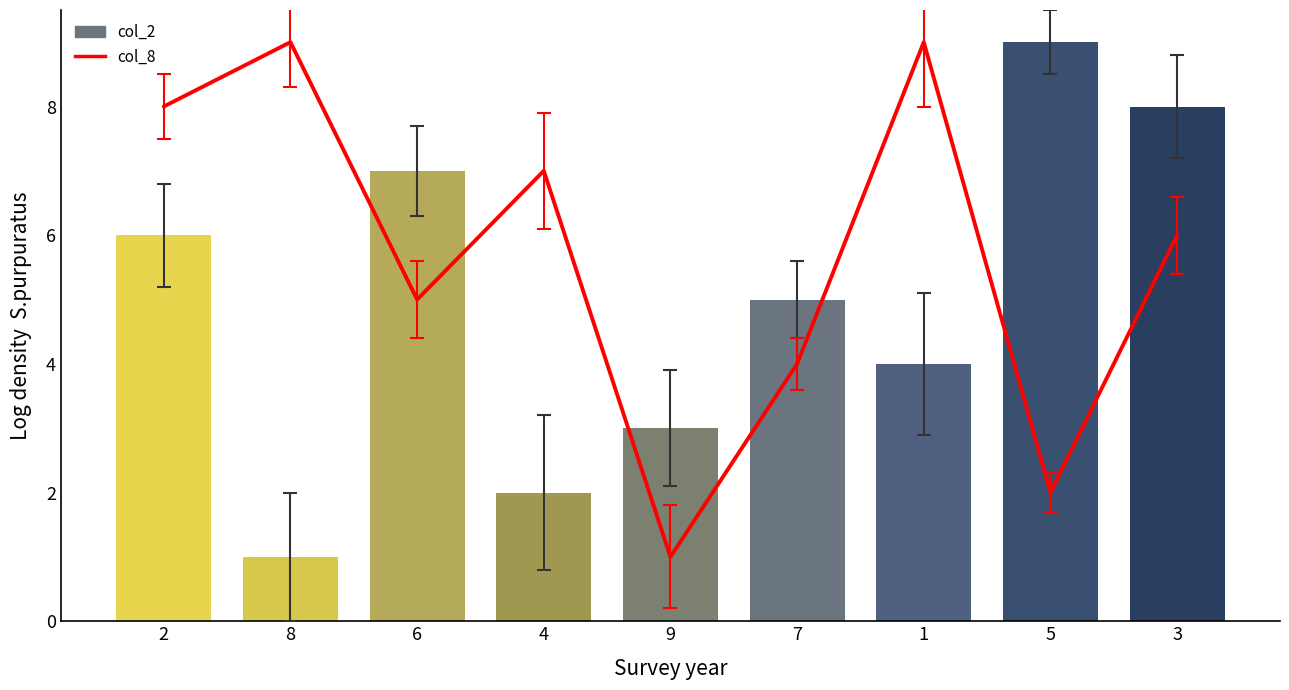

Rank the series by their maximum value, from highest to lowest.

col_8, col_2